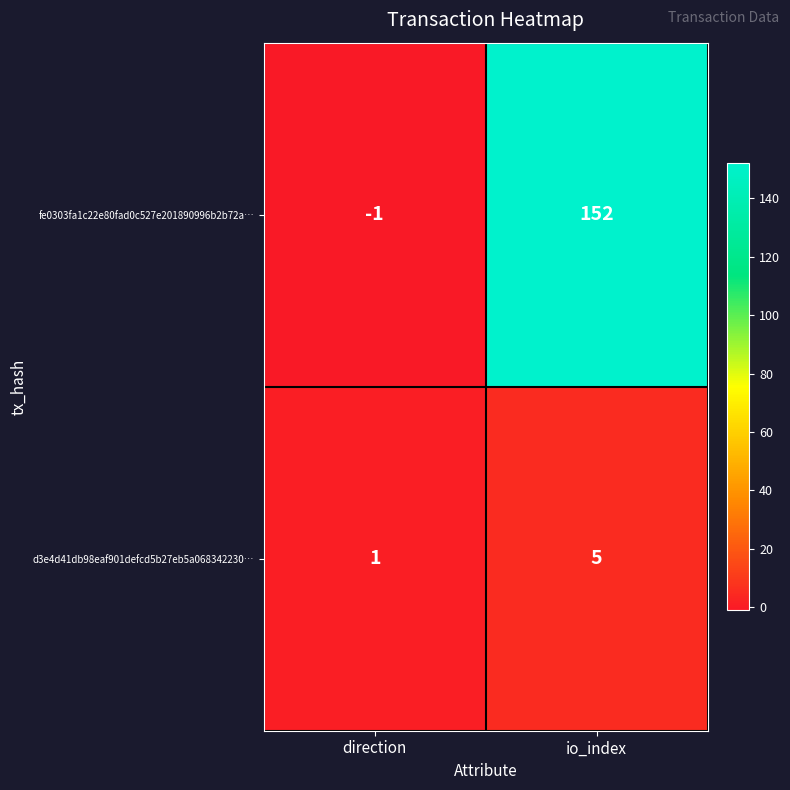

Reading left to right, list all the values displayed in this chart.

fe0303fa1c22e80fad0c527e201890996b2b72a…: direction=-1	io_index=152
d3e4d41db98eaf901defcd5b27eb5a068342230…: direction=1	io_index=5